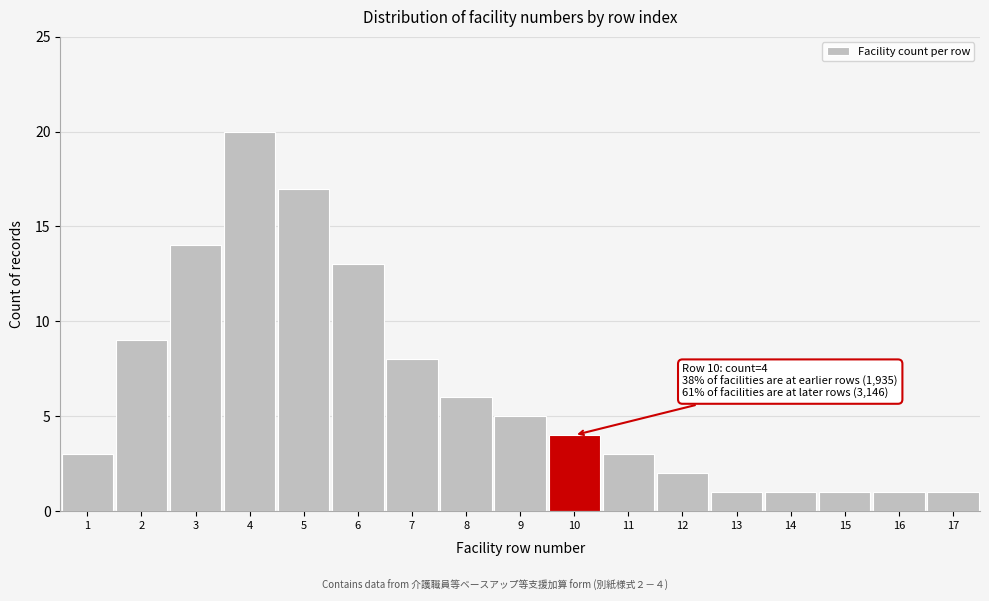

Reading left to right, transcribe all the data shown in this chart.

1=3	2=9	3=14	4=20	5=17	6=13	7=8	8=6	9=5	10=4	11=3	12=2	13=1	14=1	15=1	16=1	17=1